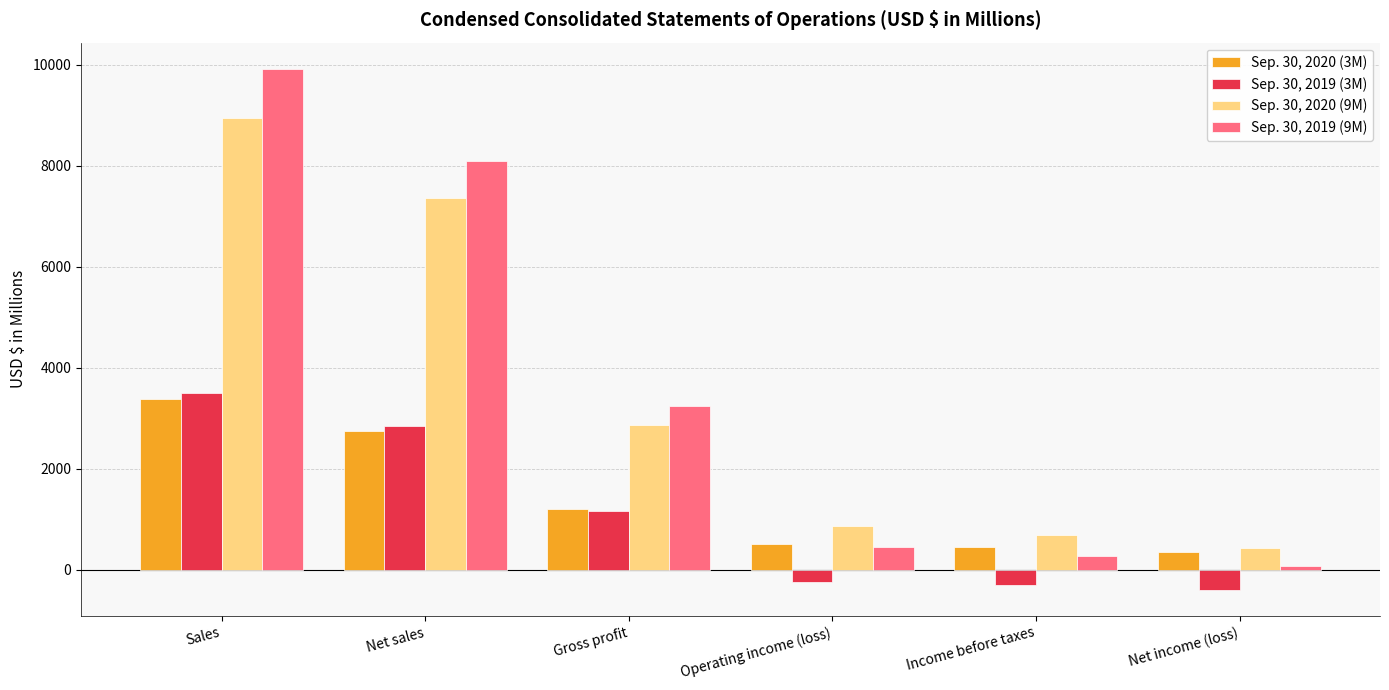

Which series changed the most between Sales and Income before taxes?

Sep. 30, 2019 (9M)